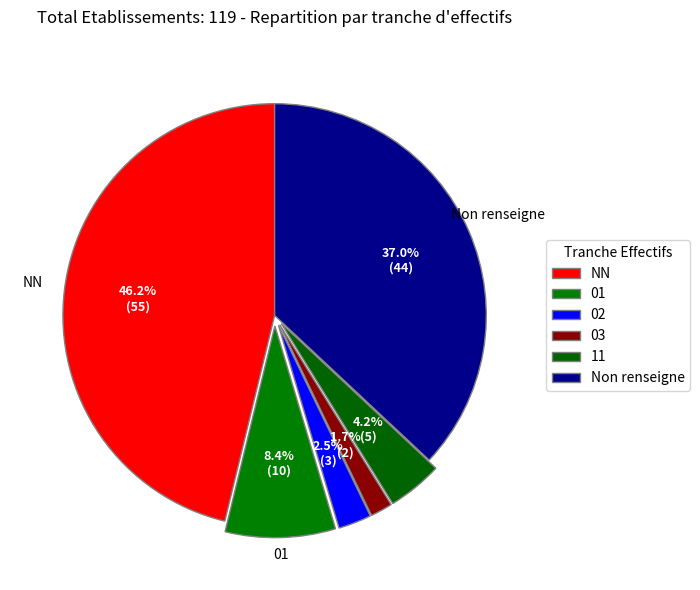

Which category has the biggest portion of the pie?

NN